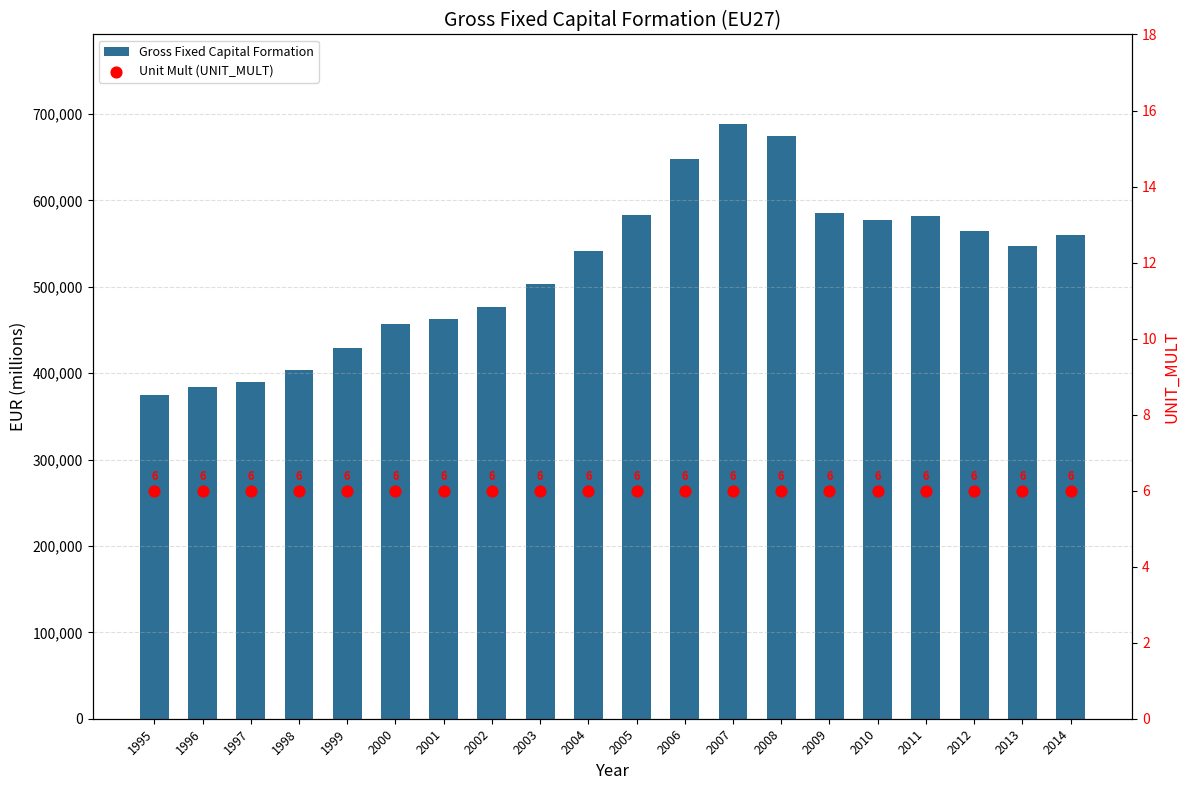

What is the total value across all series at 2011?

582112.2